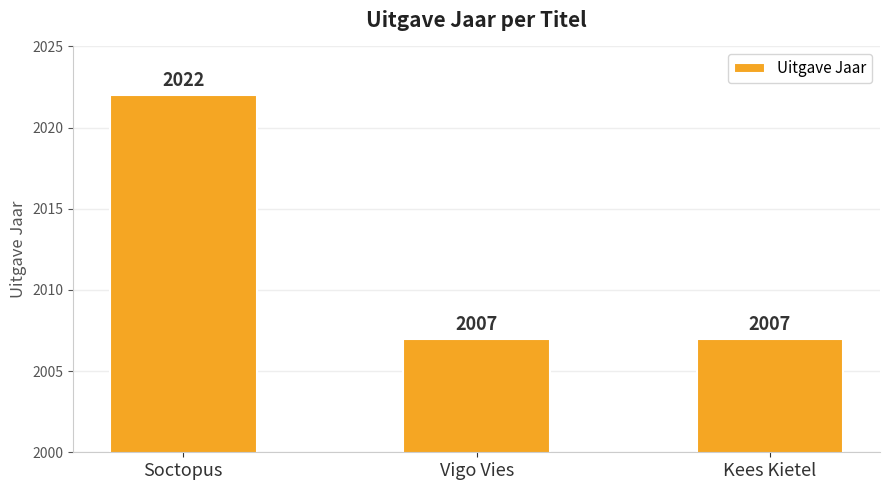

Which category has the highest value across all series?

Soctopus